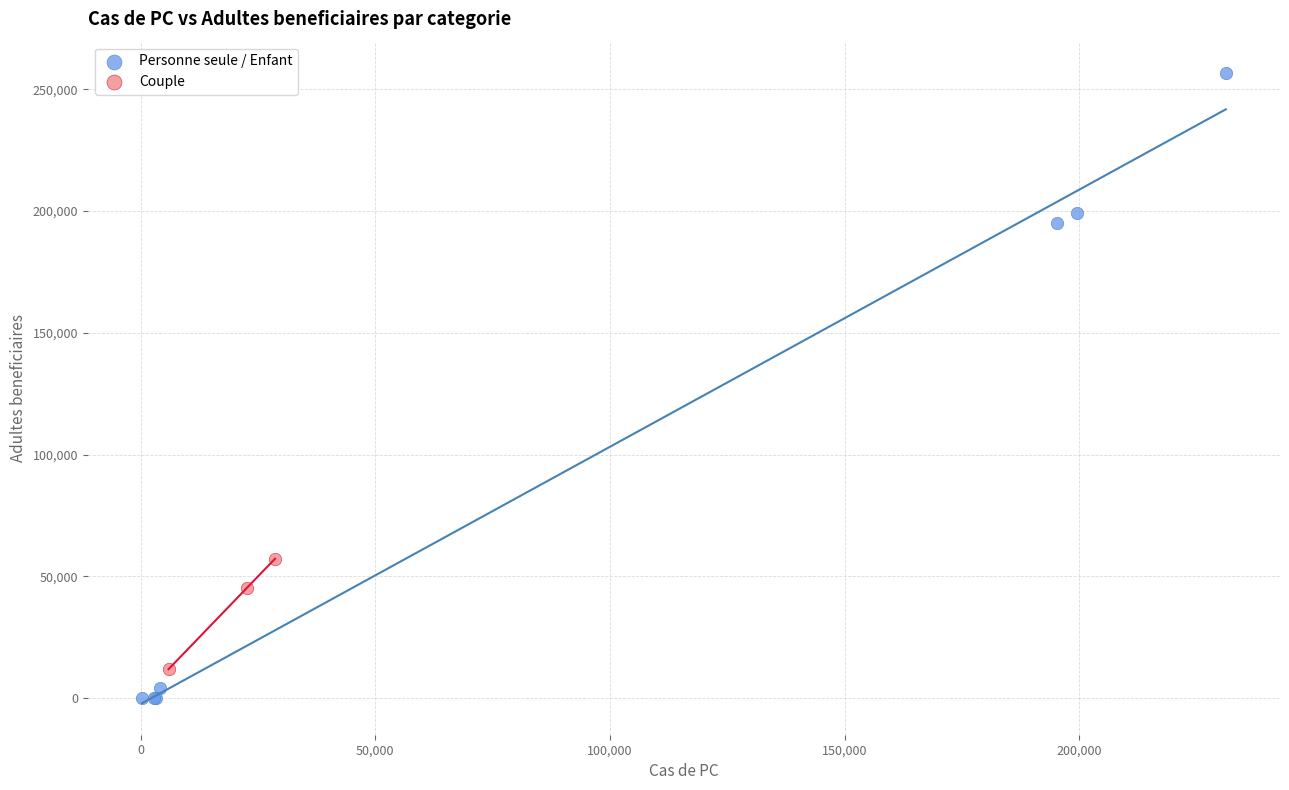

Which series contains the lowest Y value?

Personne seule / Enfant